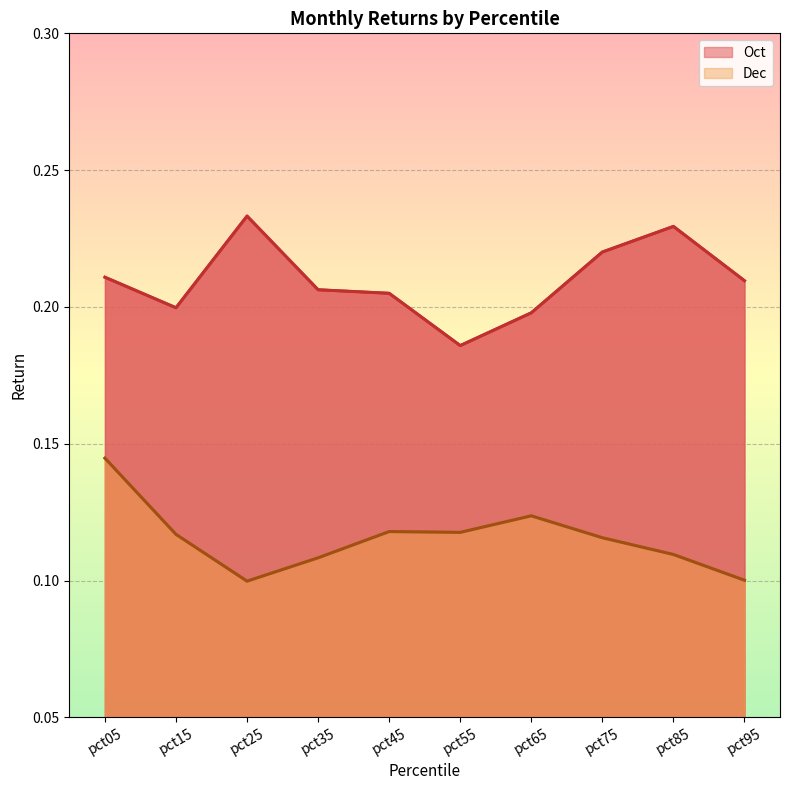

Which category has the lowest value in the Oct series?

pct55